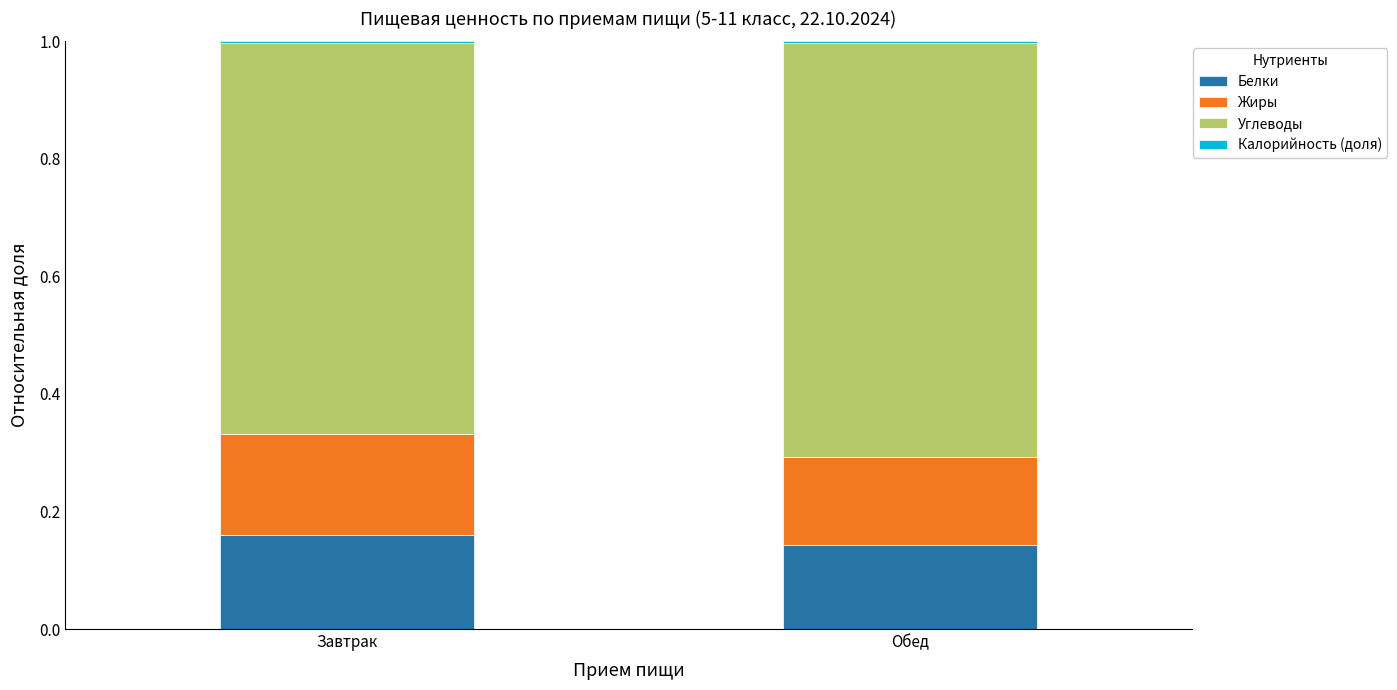

True or false: Углеводы has a value of 1.1 at Обед.

False